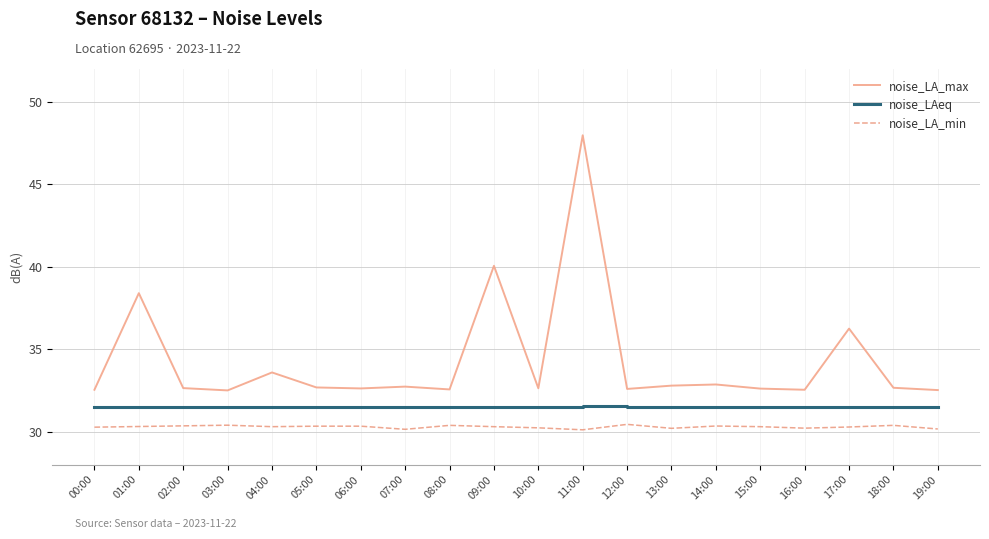

True or false: noise_LA_max and noise_LAeq cross at least once.

False